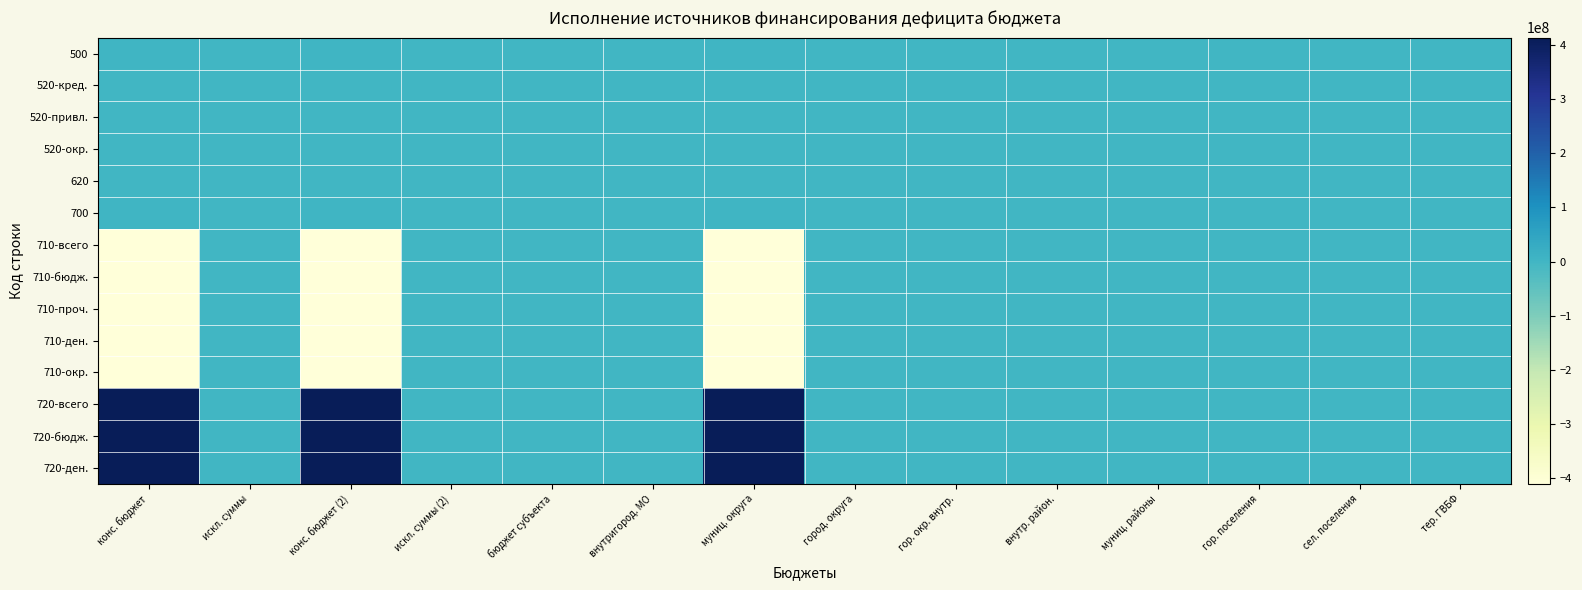

Which has a higher value, искл. суммы (2) or гор. поселения?

искл. суммы (2)